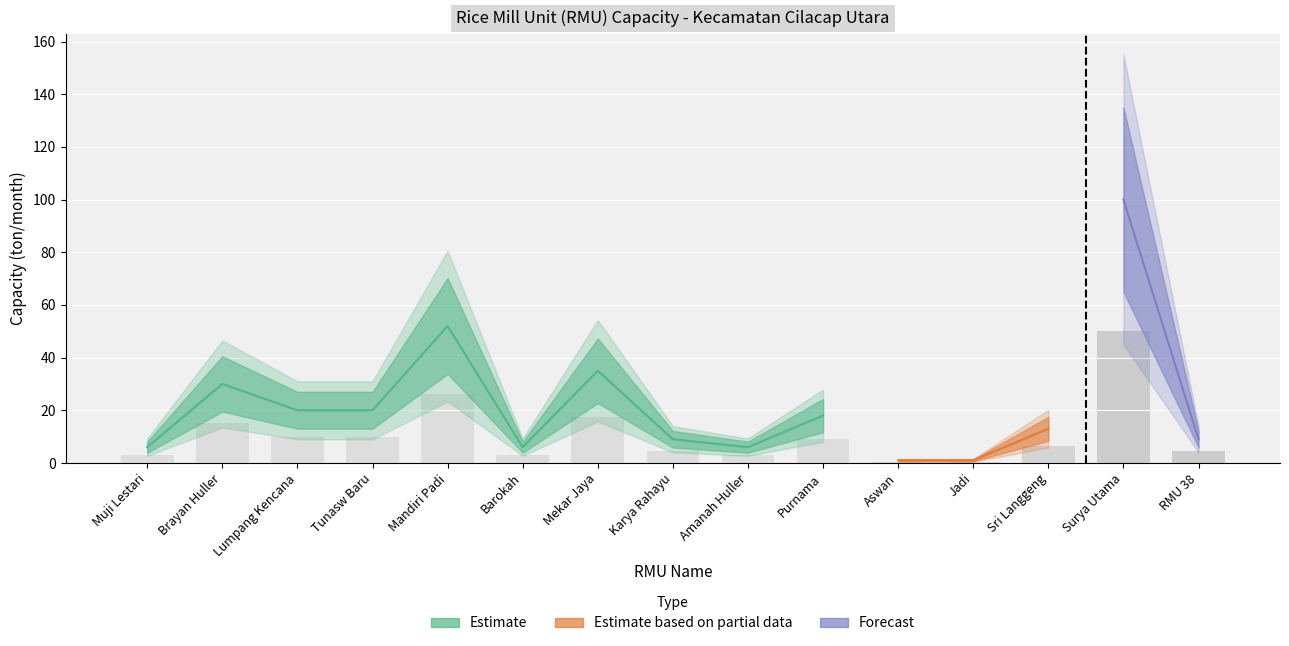

Reading right to left, what are all the values shown in this chart?

RMU 38=4.5	Surya Utama=50.0	Sri Langgeng=6.5	Jadi=0.5	Aswan=0.5	Purnama=9.0	Amanah Huller=3.0	Karya Rahayu=4.5	Mekar Jaya=17.5	Barokah=3.0	Mandiri Padi=26.0	Tunasw Baru=10.0	Lumpang Kencana=10.0	Brayan Huller=15.0	Muji Lestari=3.0